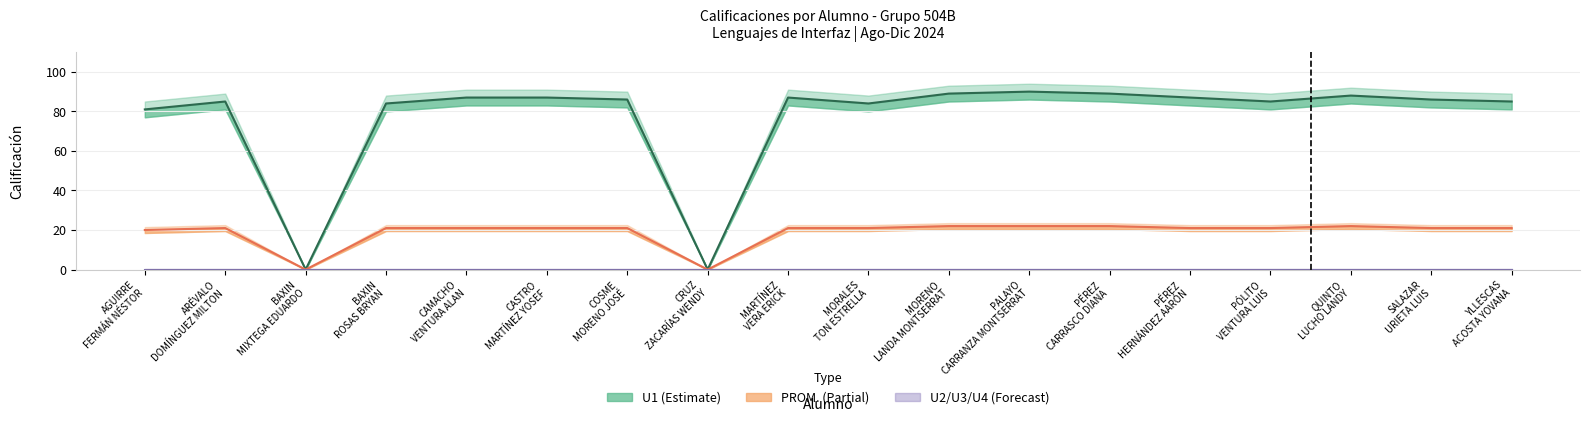

Which category has the lowest value across all series?

BAXIN
MIXTEGA EDUARDO